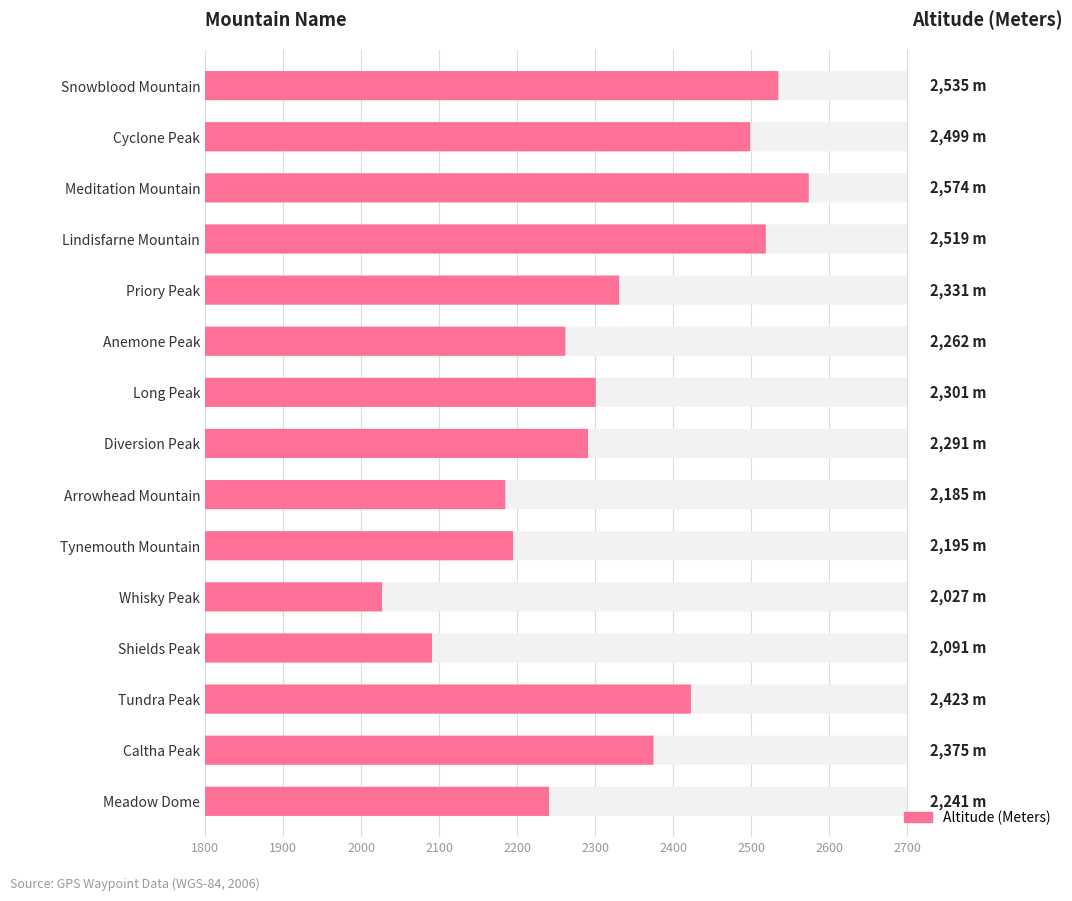

At which label is the value closest to 2300?

Long Peak